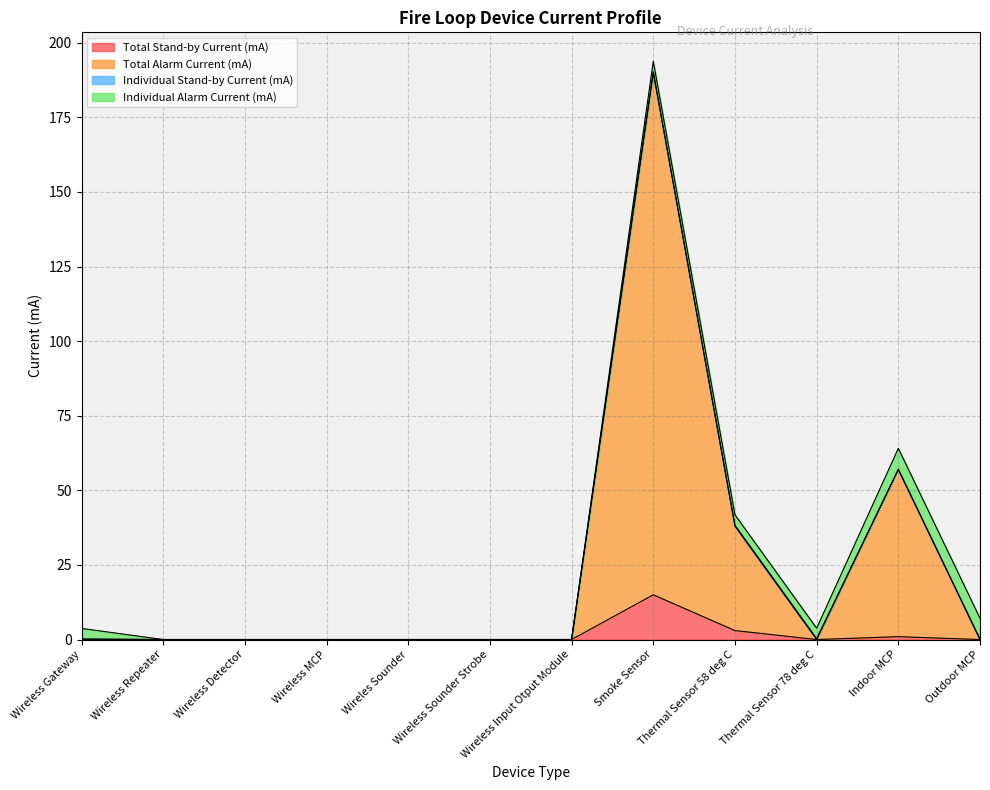

True or false: Total Stand-by Current (mA) has a value of 3.0 at Thermal Sensor 58 deg C.

True